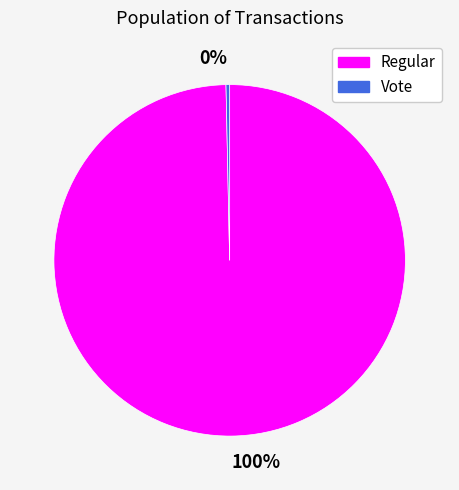

Does any single category account for the majority?

Yes